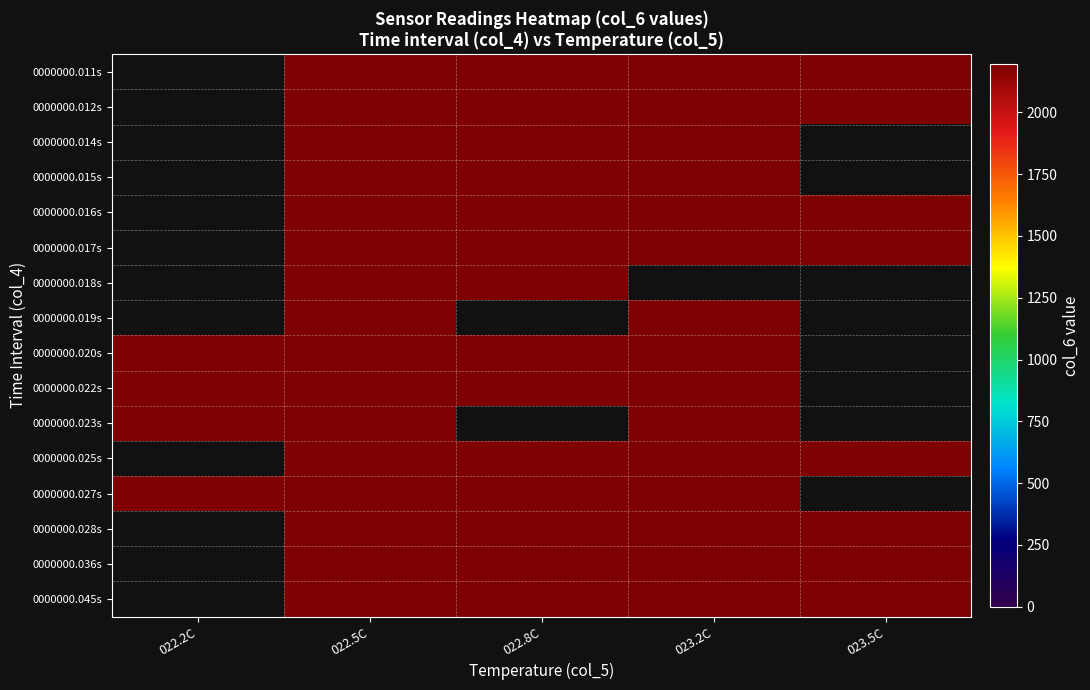

Between 022.2C and 022.5C, which is larger?

022.5C